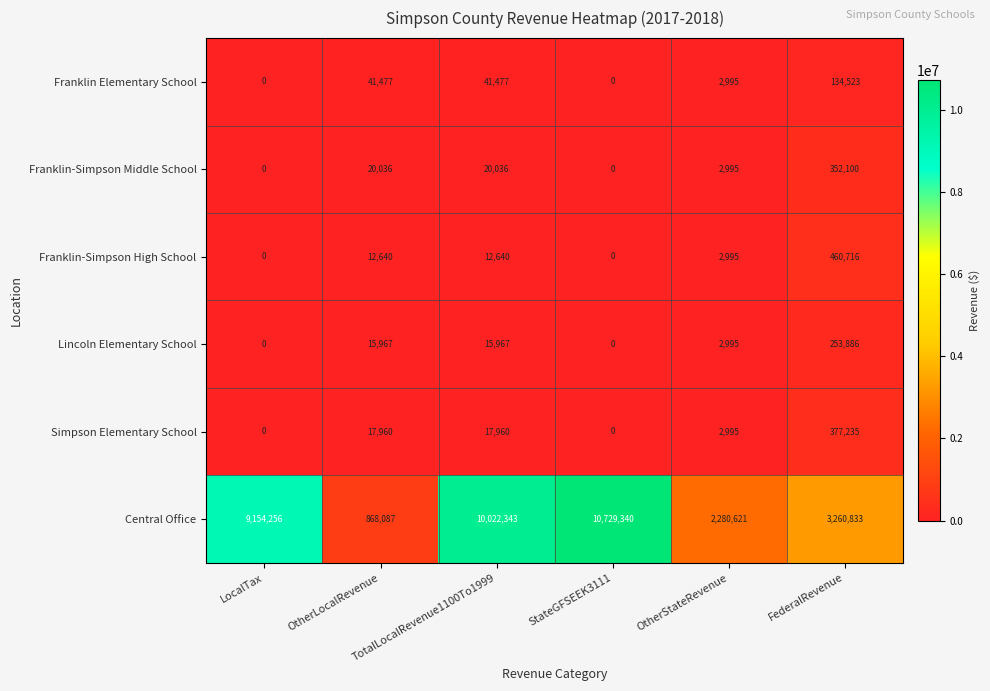

What is the difference between the maximum and minimum values in the Lincoln Elementary School series?

253886